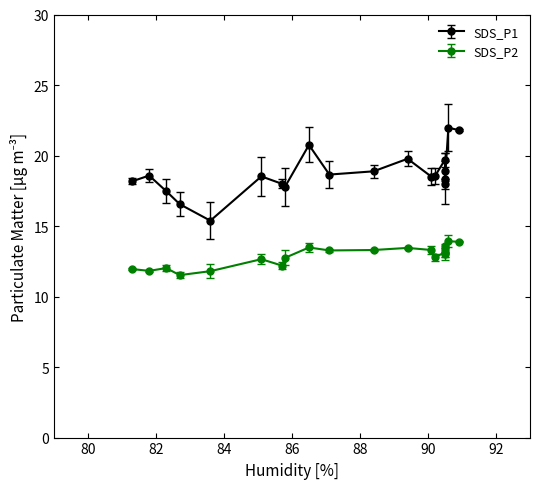

Reading left to right, what are all the values shown in this chart?

SDS_P1: 18.2	18.6	17.5	16.6	15.4	18.5	18.0	17.8	20.8	18.6	18.9	19.8	18.5	18.5	19.7	18.9	18.0	18.4	22.0	21.8
SDS_P2: 11.9	11.8	12.0	11.5	11.8	12.7	12.2	12.8	13.5	13.3	13.3	13.4	13.3	12.8	13.2	13.6	13.1	13.0	13.9	13.9